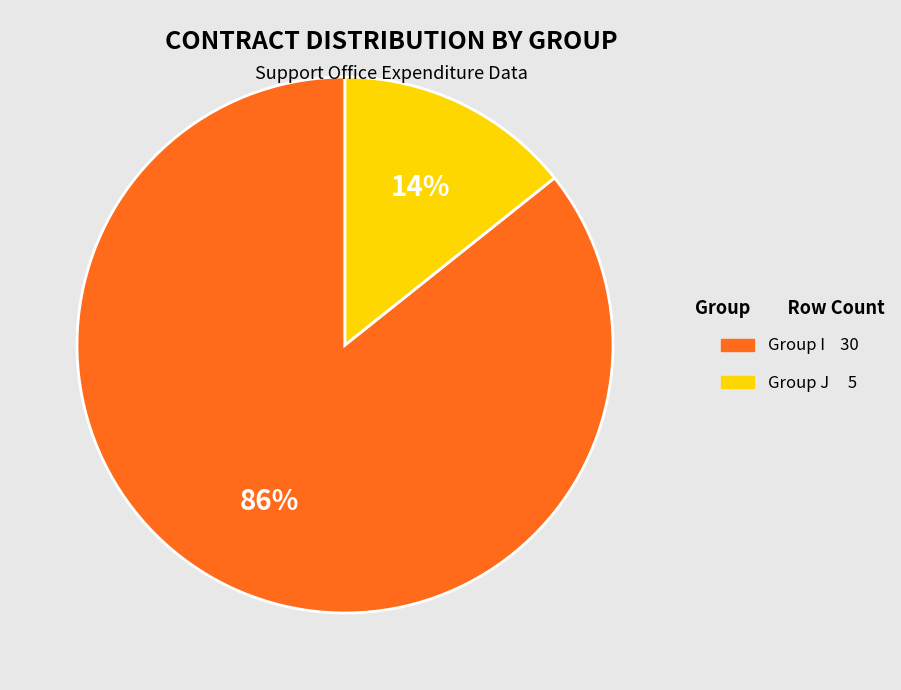

Does any single category account for the majority?

Yes